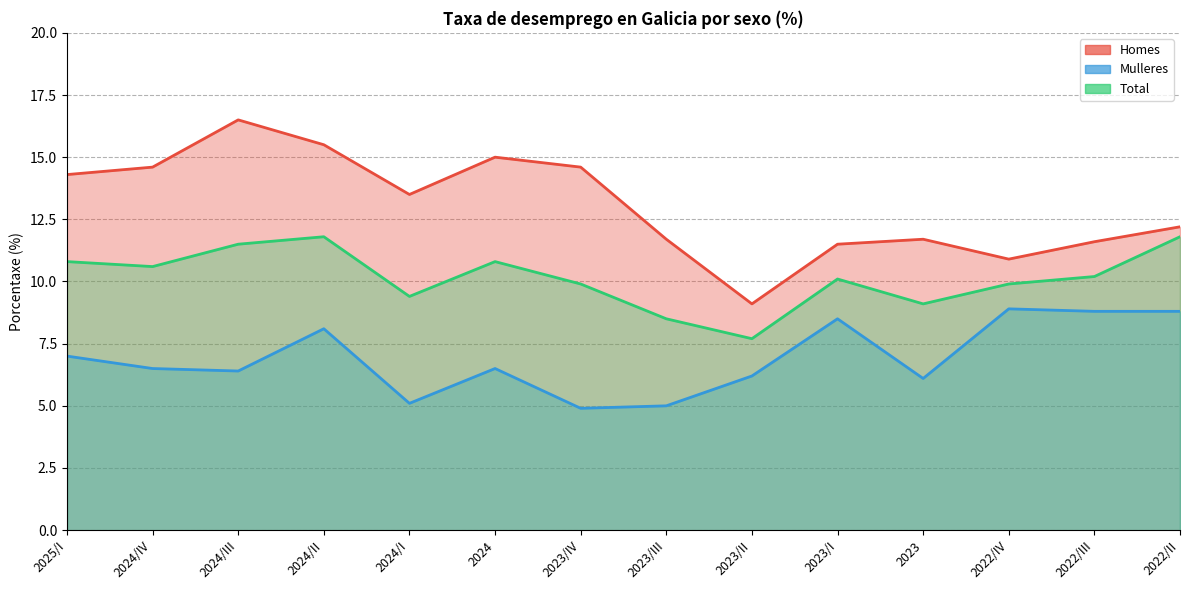

What position from the left is 2023?

11